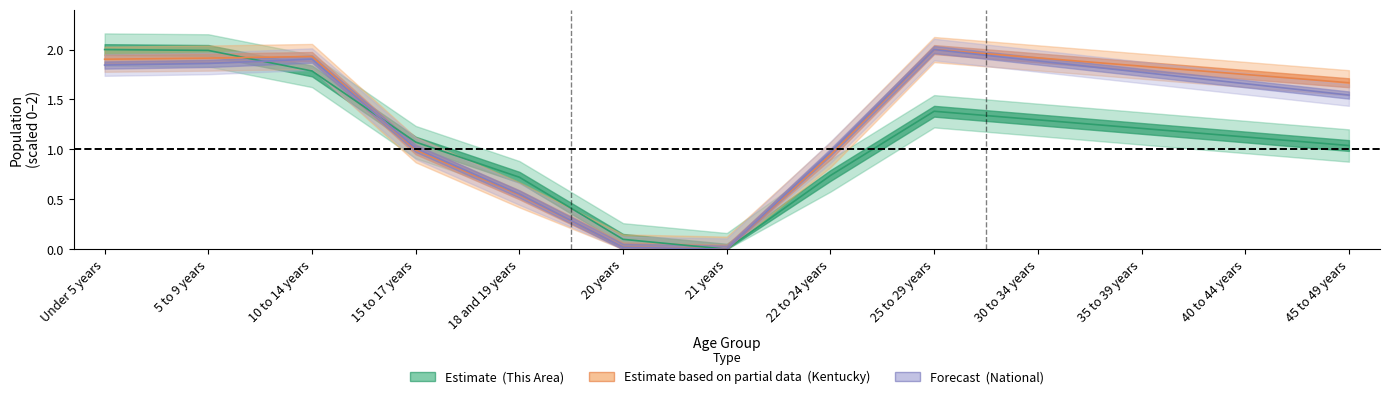

At which category does the chart reach its peak across all series?

Under 5 years